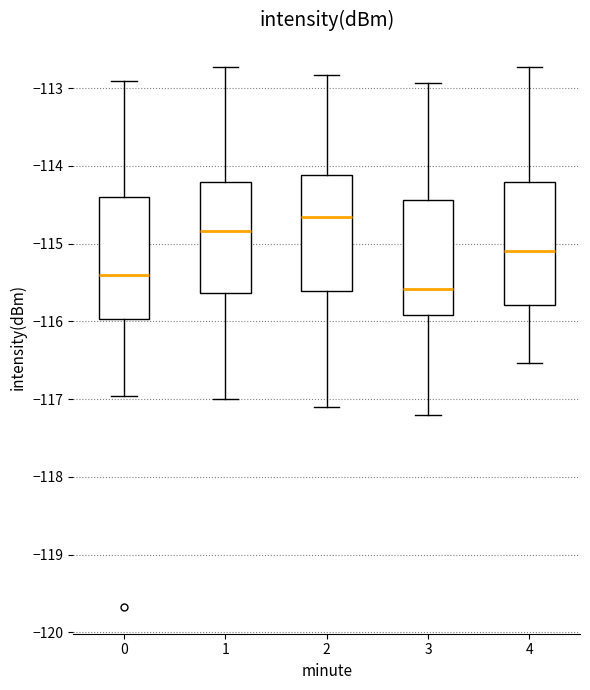

Where does the median line of the box at x = 3 sit on the y-axis? The values are not printed on the chart, so give them approximately, as read against the axis.

-115.6